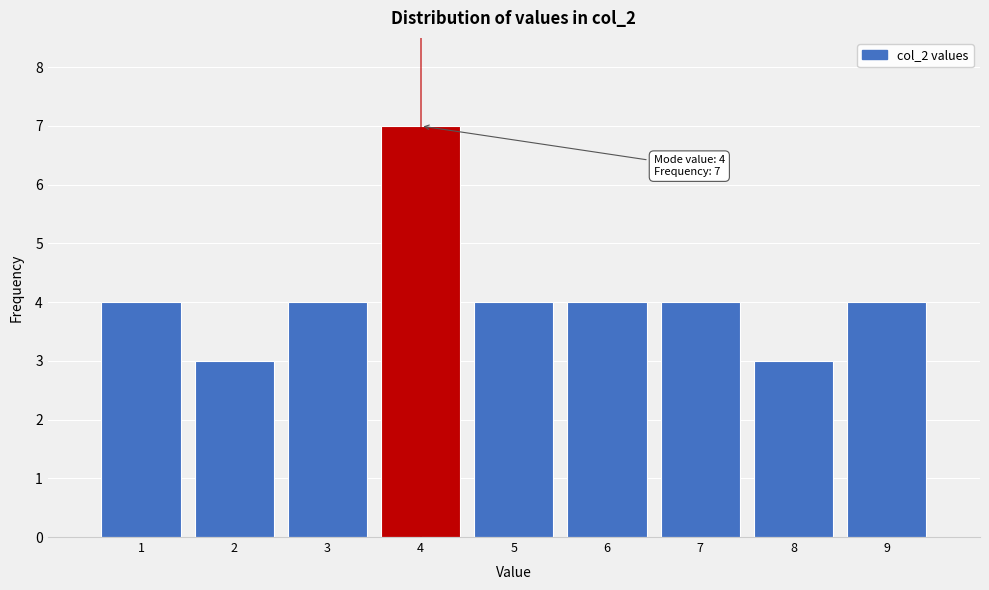

Over which range of the x-axis is the bar tallest?

3.5 to 4.5